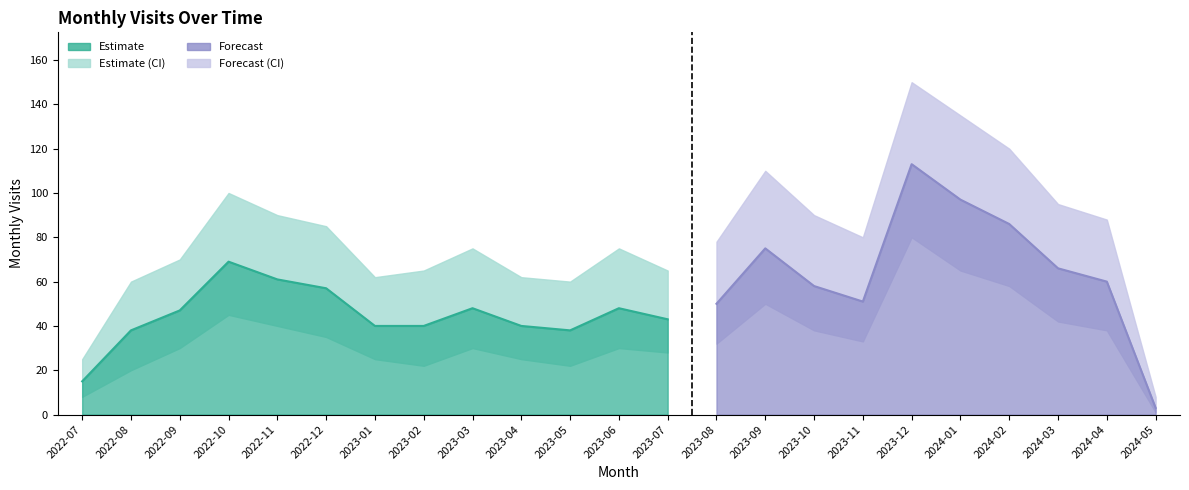

Count the number of categories in the chart.

23